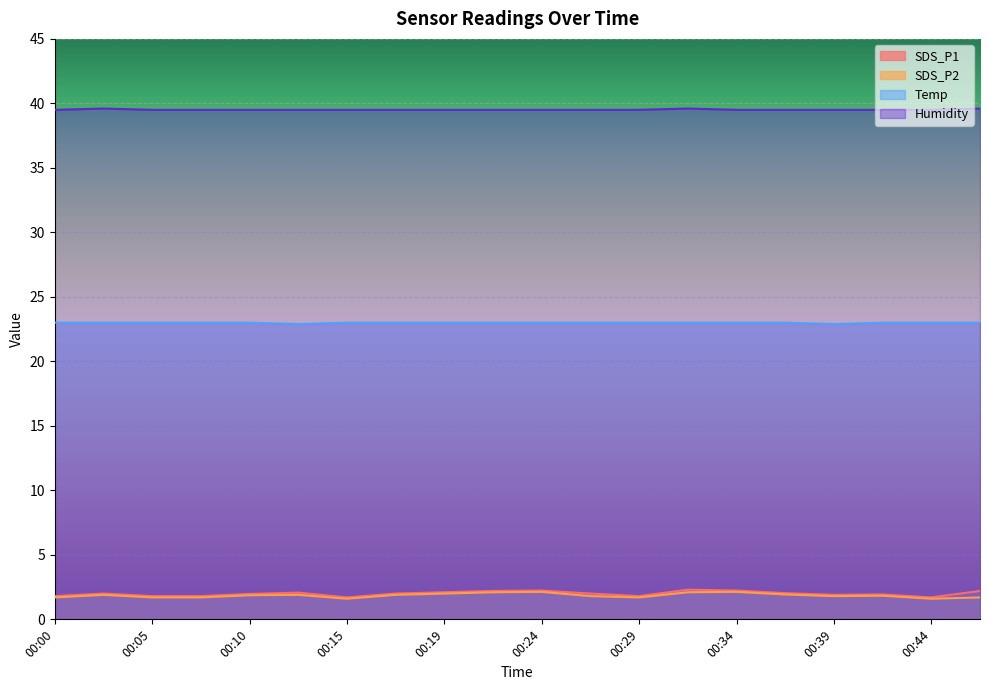

How many interior local peaks does the SDS_P1 series have?

5